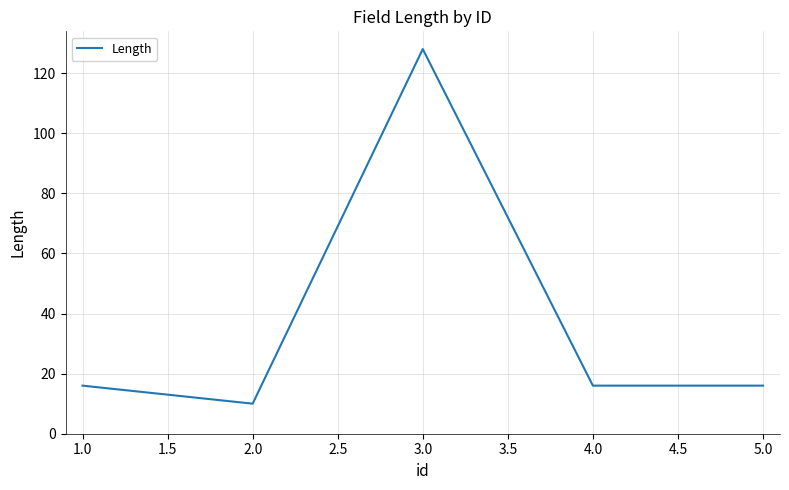

True or false: the data has more than 2 interior local peaks.

False